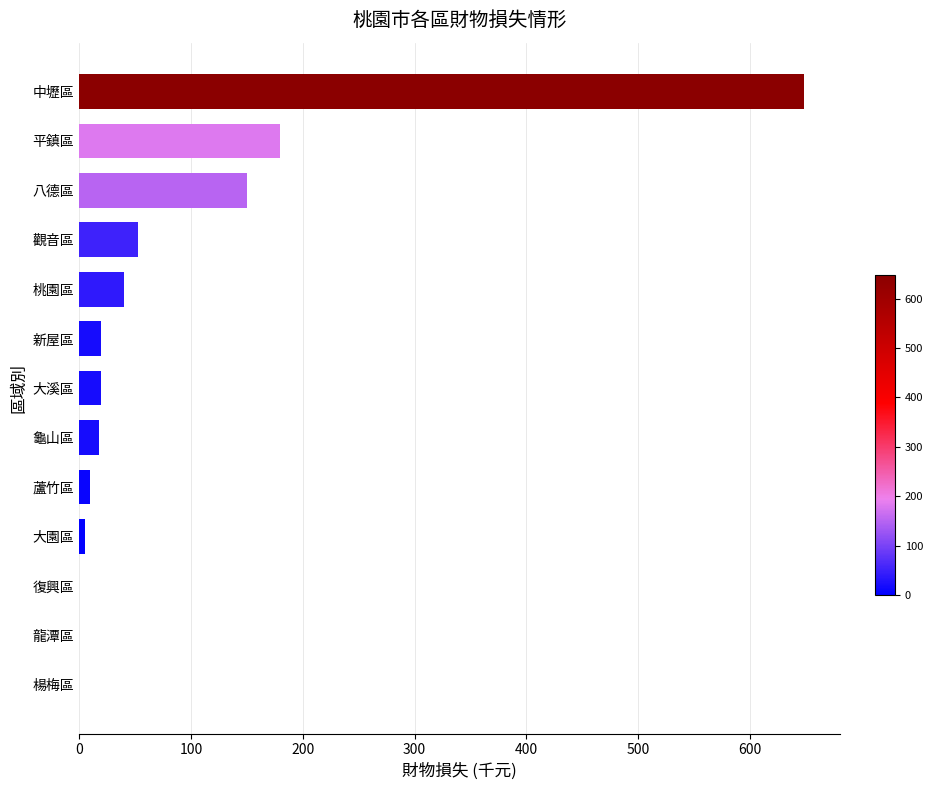

Are the bars grouped side by side (vs. stacked)?

No